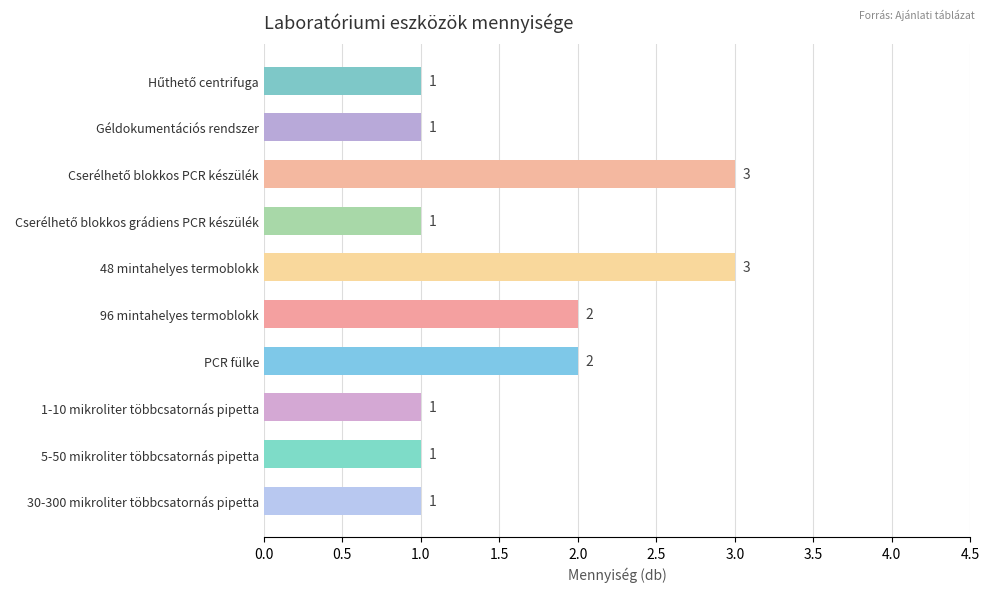

Count the values in the range 1 to 2.

8